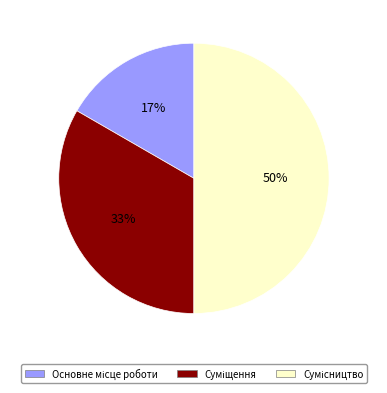

To the nearest percent, what is the difference between the largest and smallest slice percentages?

33%